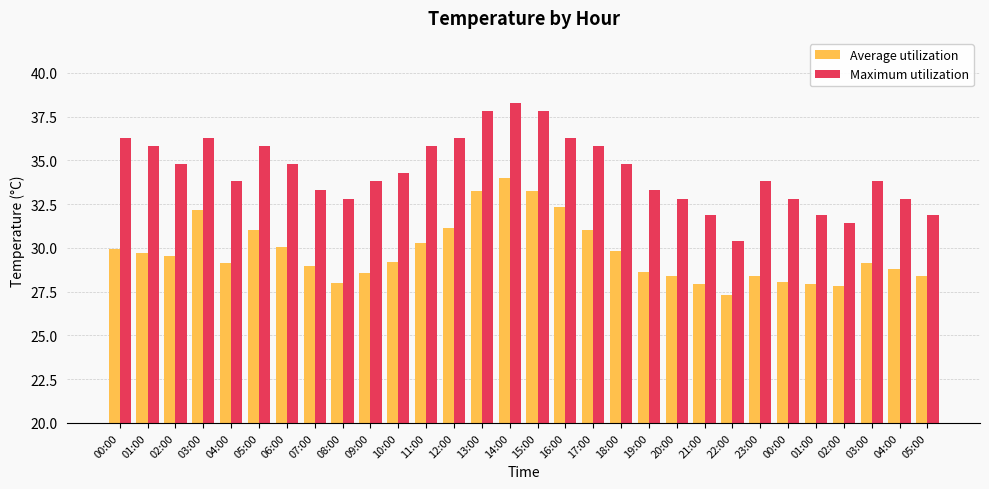

Which series has the largest total across all categories?

Maximum utilization